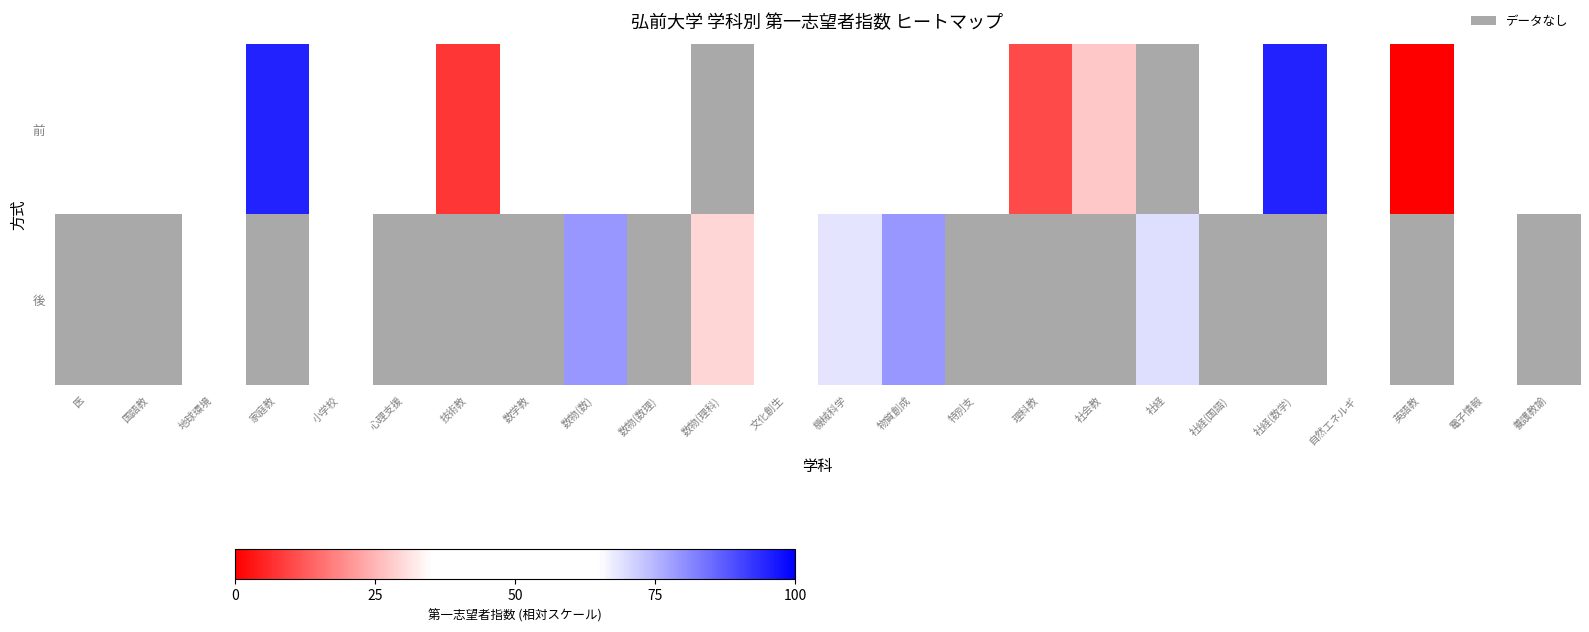

What is the total value across all series at 物質創成?

182